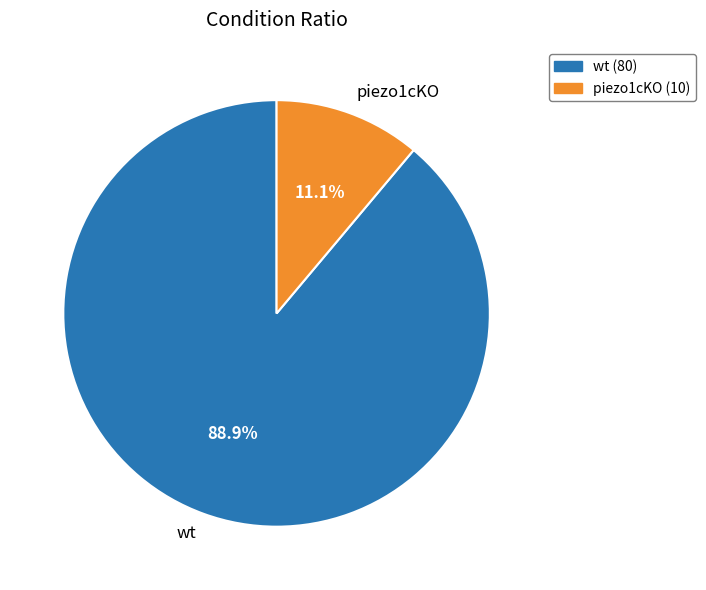

Is it true that wt is 80% of the pie?

False